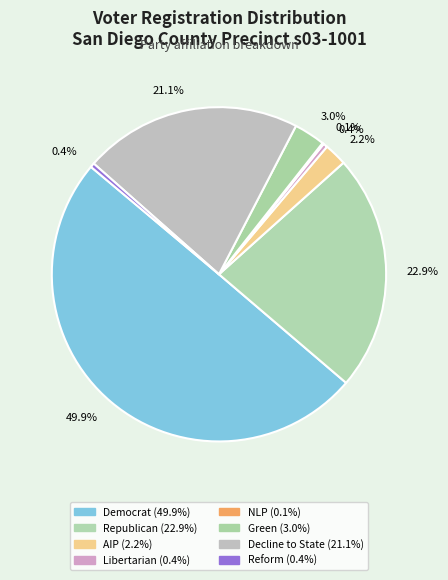

Is there any slice that represents more than half of the pie?

No